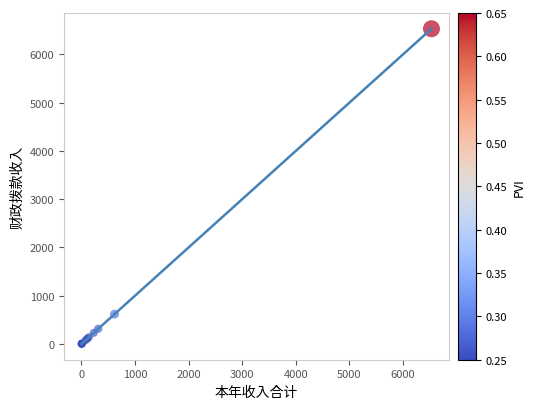

What Y value in the scatter plot is closest to 3266?

618.5